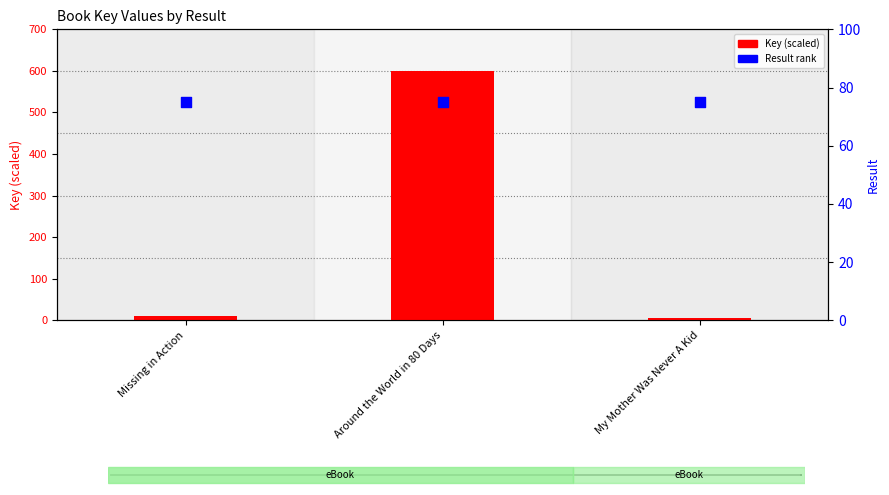

Which series has the largest total across all categories?

Key (scaled)